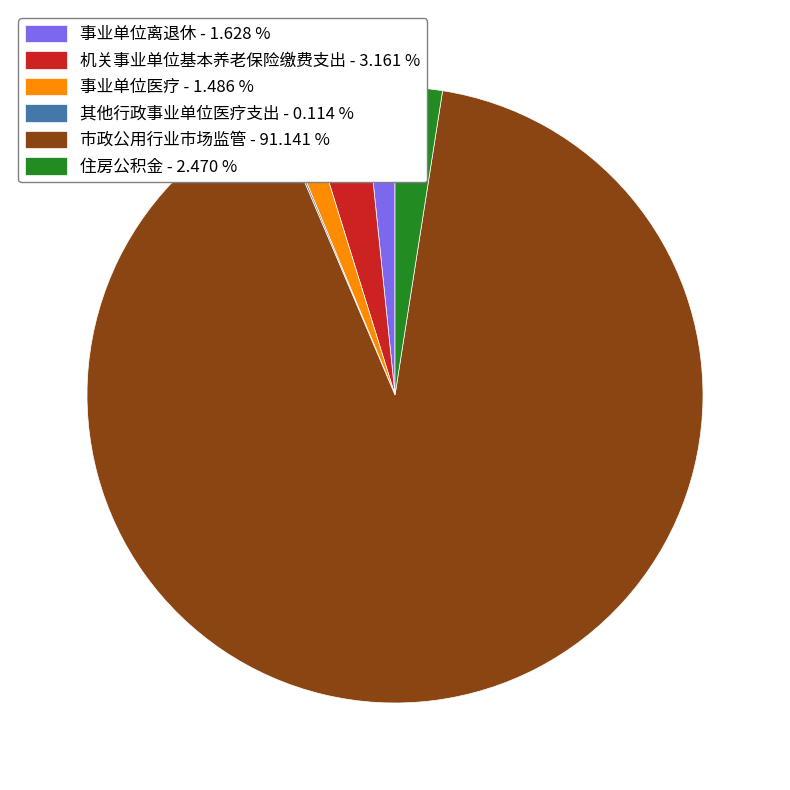

Is it true that 事业单位离退休 is 2% of the pie?

True